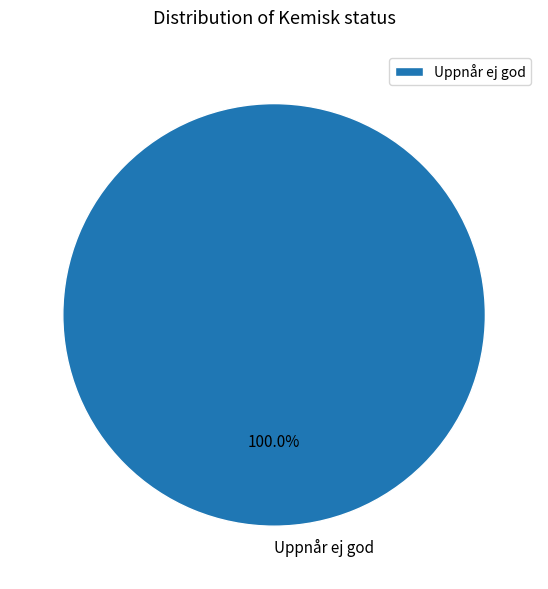

Is there a majority slice in this chart?

Yes